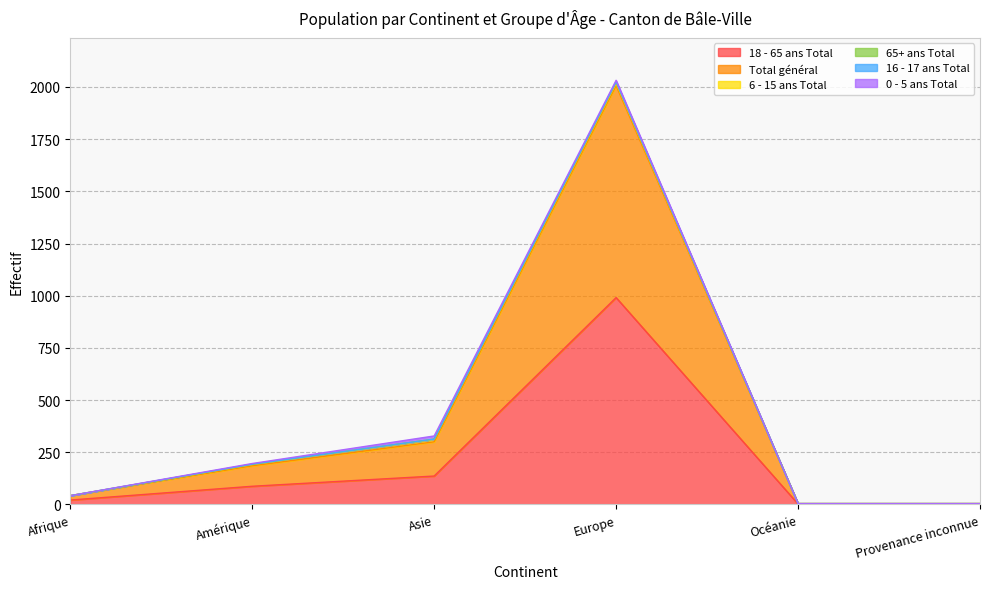

At which label does Total général reach its peak?

Europe